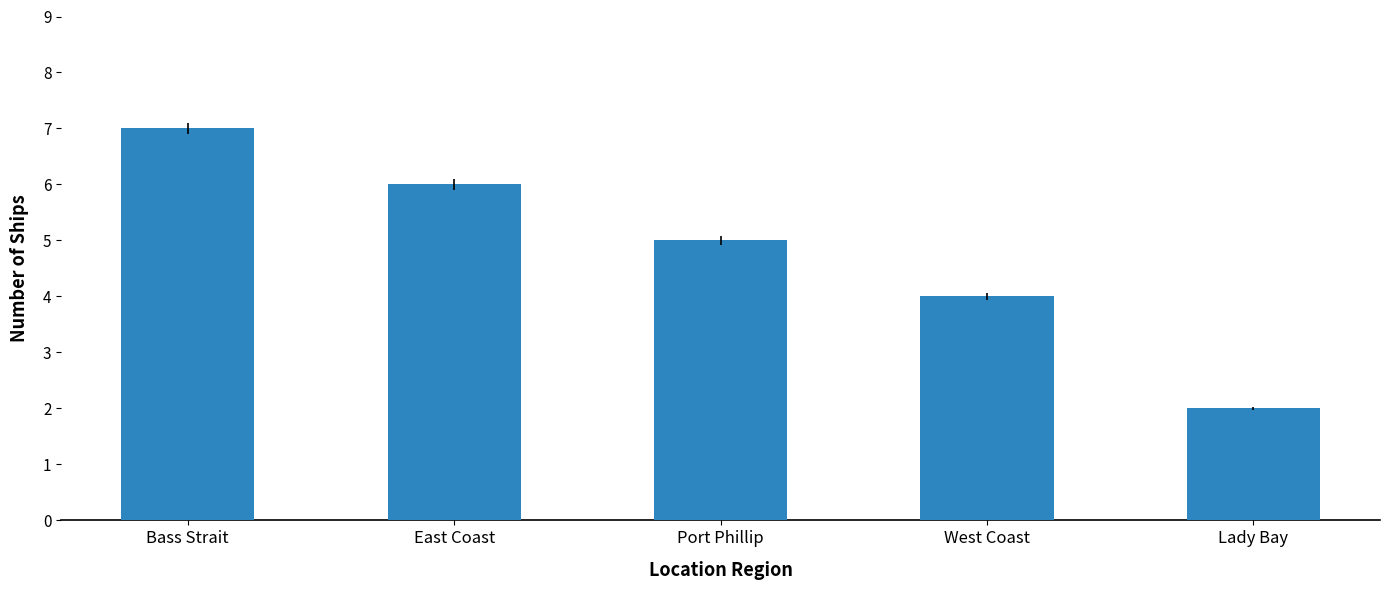

Which has a higher value, West Coast or Lady Bay?

West Coast